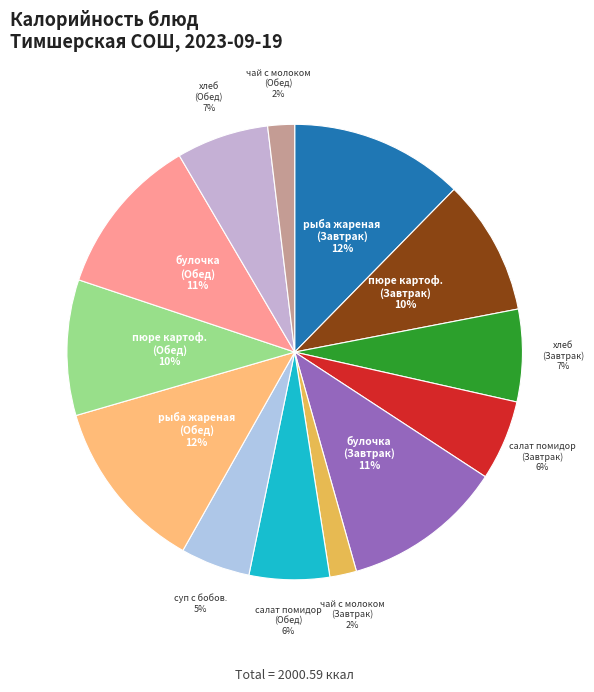

Which category has the biggest portion of the pie?

рыба жареная (Завтрак)